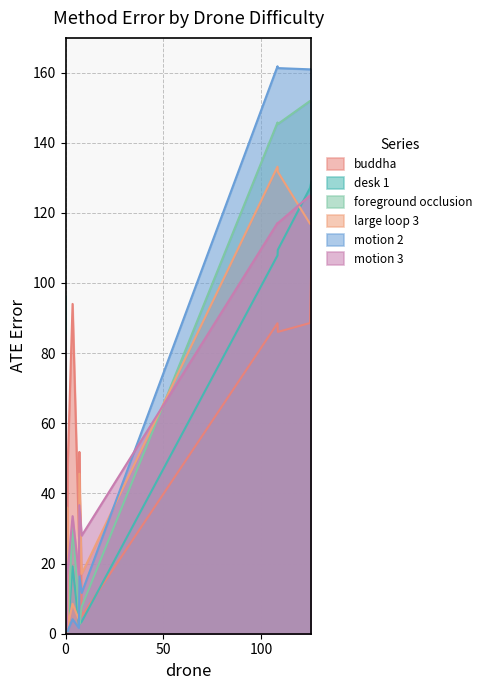

Which series has the widest spread of values?

motion 2